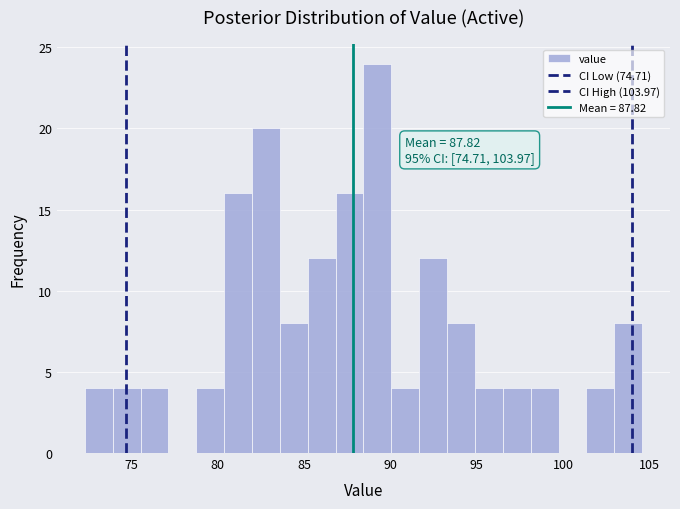

Read against the x-axis, roughly where is the centre of the tallest bar?

89.0